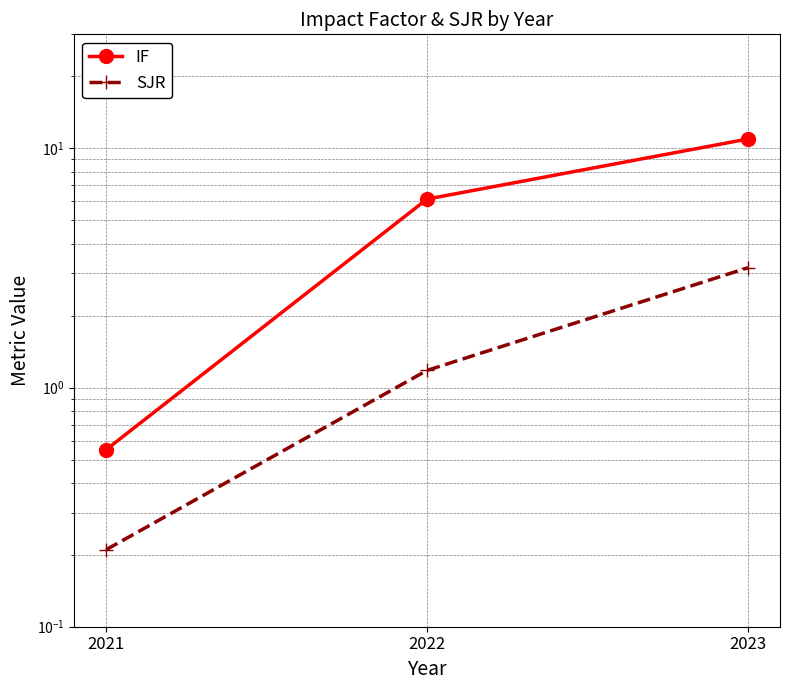

What is the sum of the IF values at 2021 and 2023?

11.5